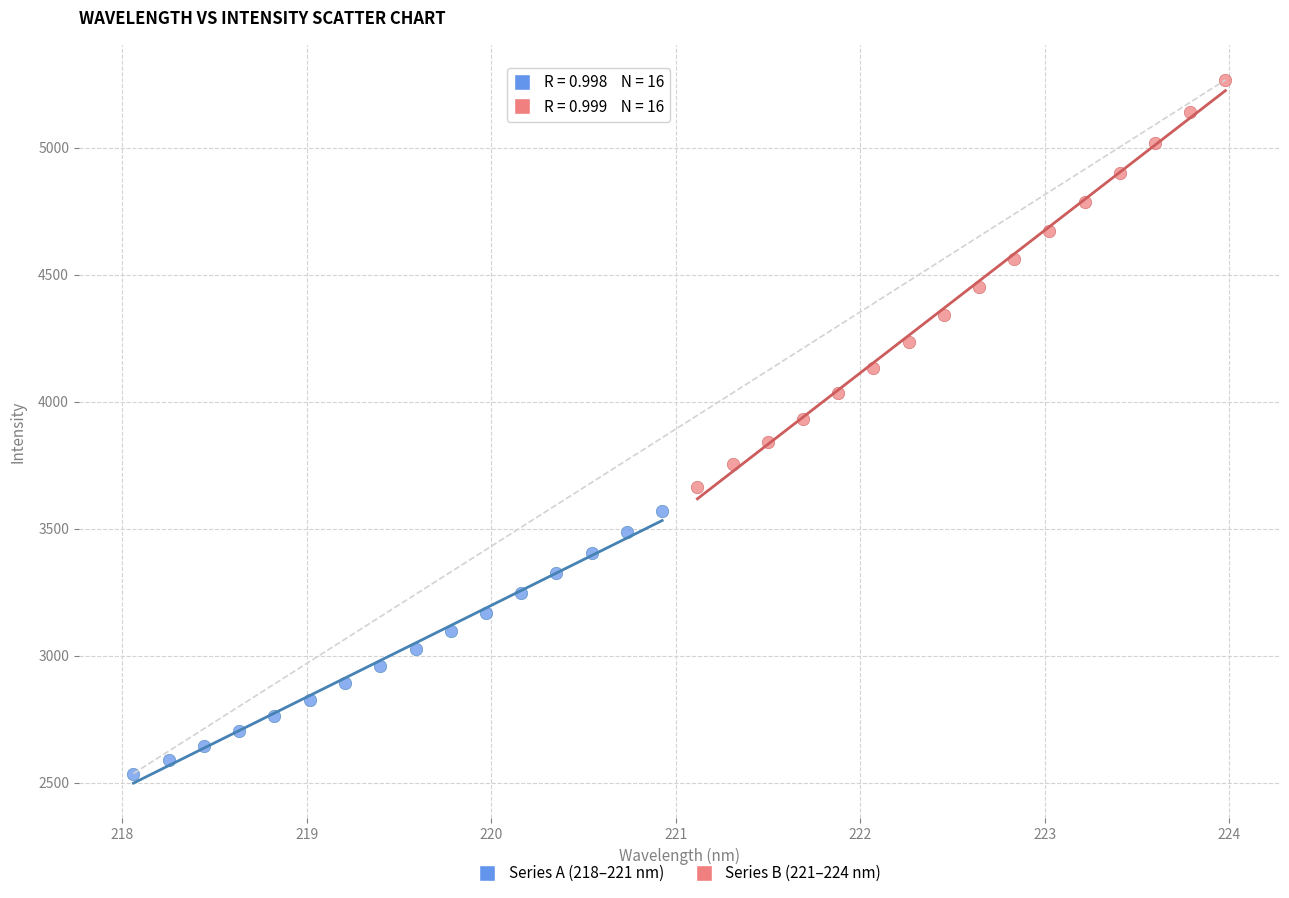

What are all the series names shown in the legend?

Series A (218–221 nm), Series B (221–224 nm)